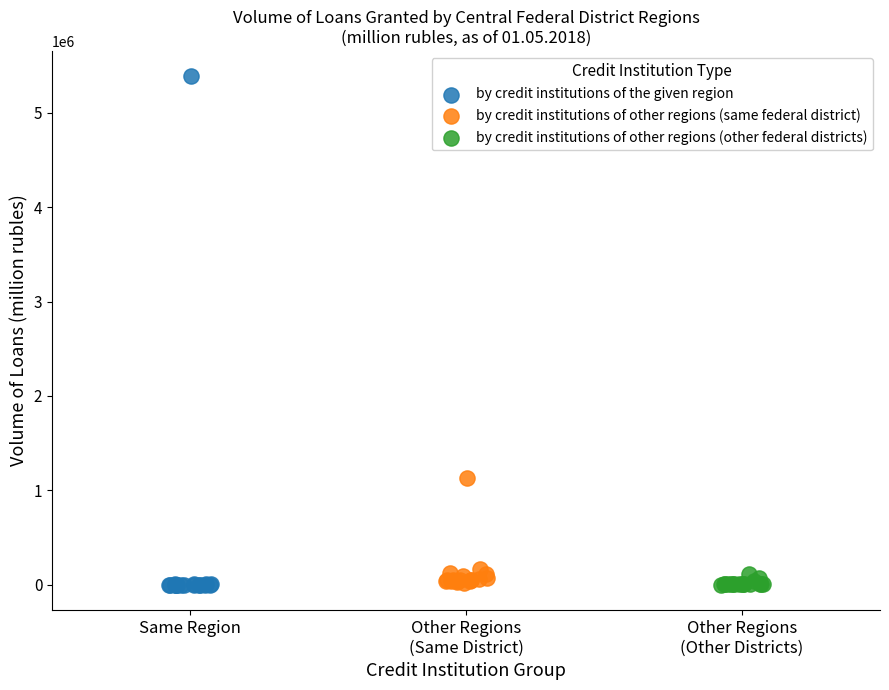

Which series contains the highest Y value?

by credit institutions of the given region